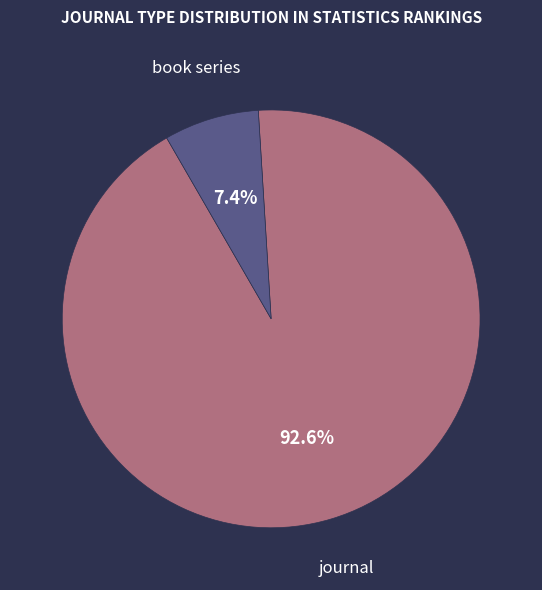

How many slices are in this pie chart?

2